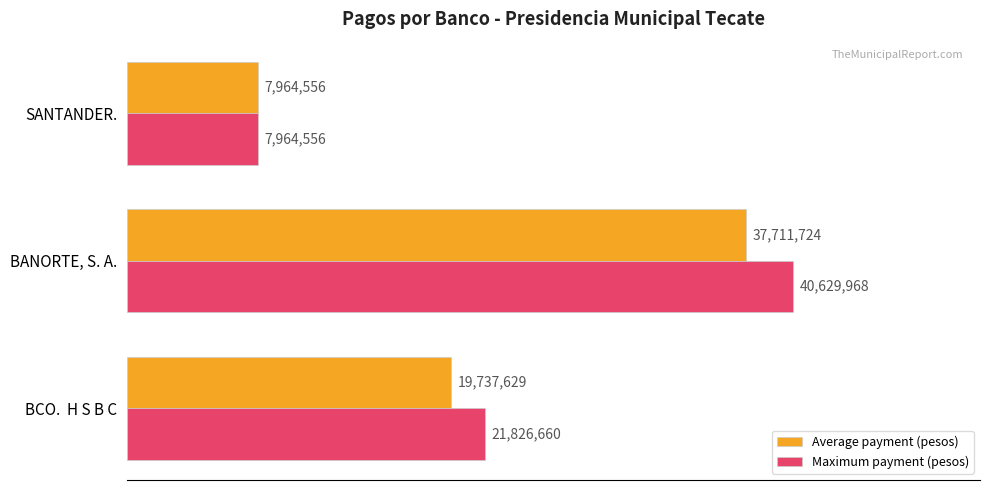

What are all the series names shown in the legend?

Average payment (pesos), Maximum payment (pesos)